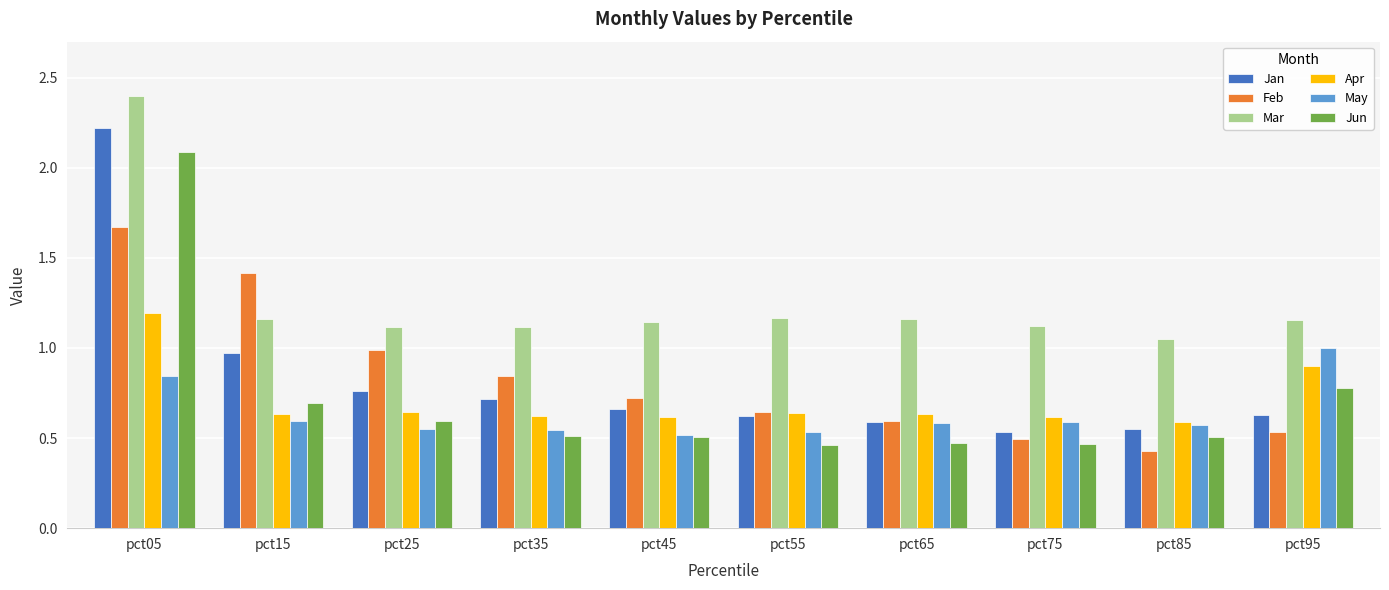

Which series has the widest spread of values?

Jan